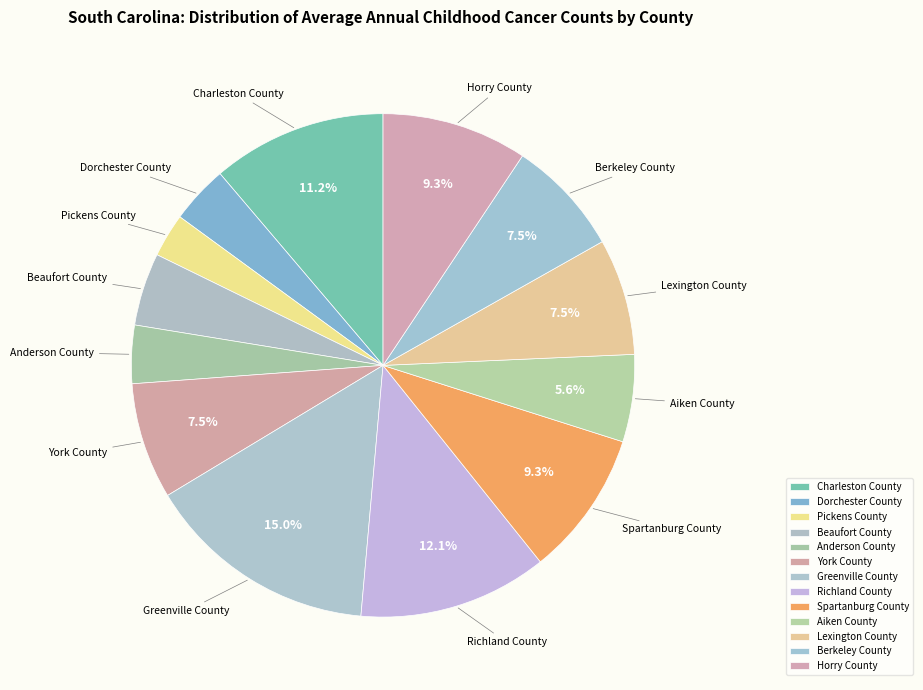

To the nearest percent, what percentage of the pie is Richland County?

12%